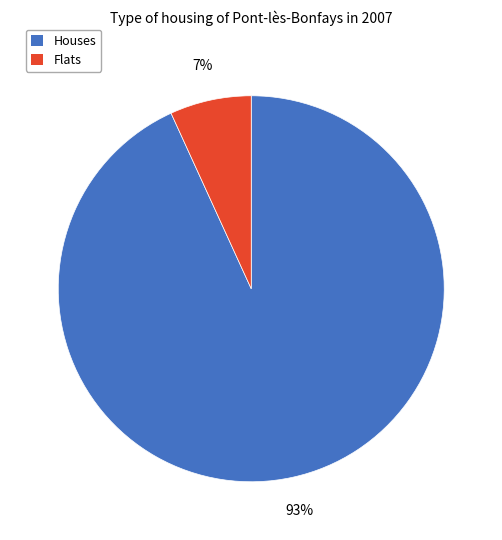

Does any single category account for the majority?

Yes